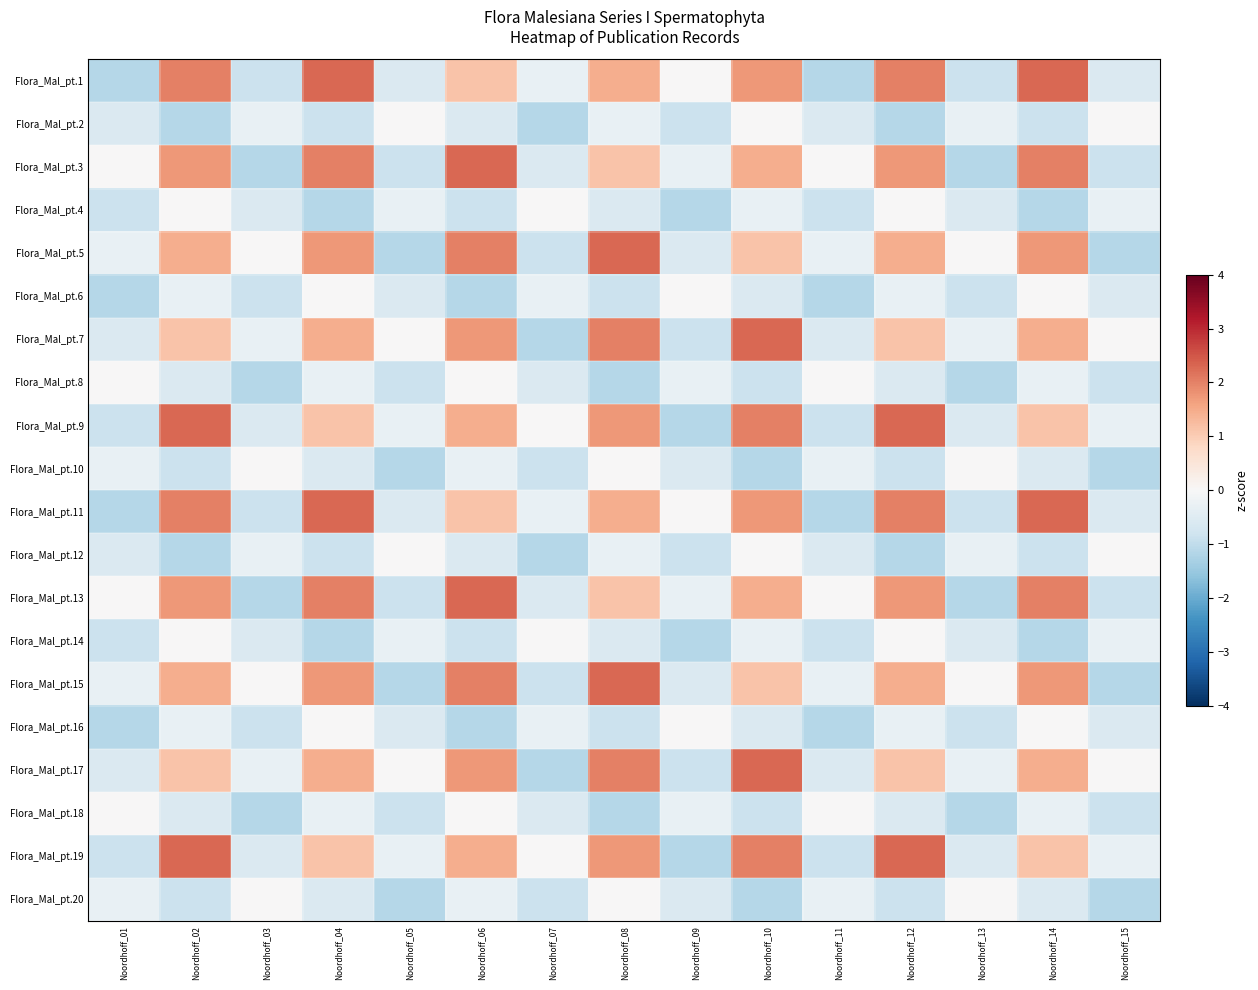

What is the total value across all series at Noordhoff_01?

-11.5